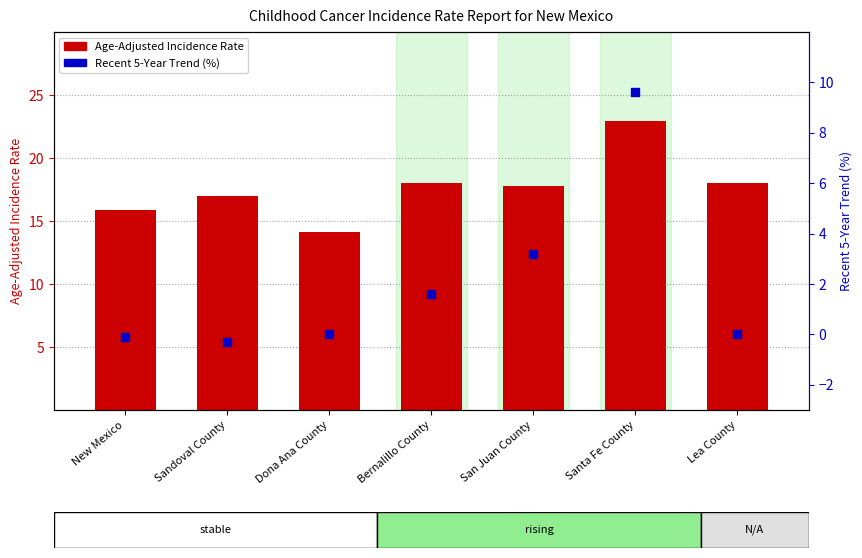

Is the value of Recent 5-Year Trend (%) at New Mexico greater than the value of Age-Adjusted Incidence Rate at Lea County?

No